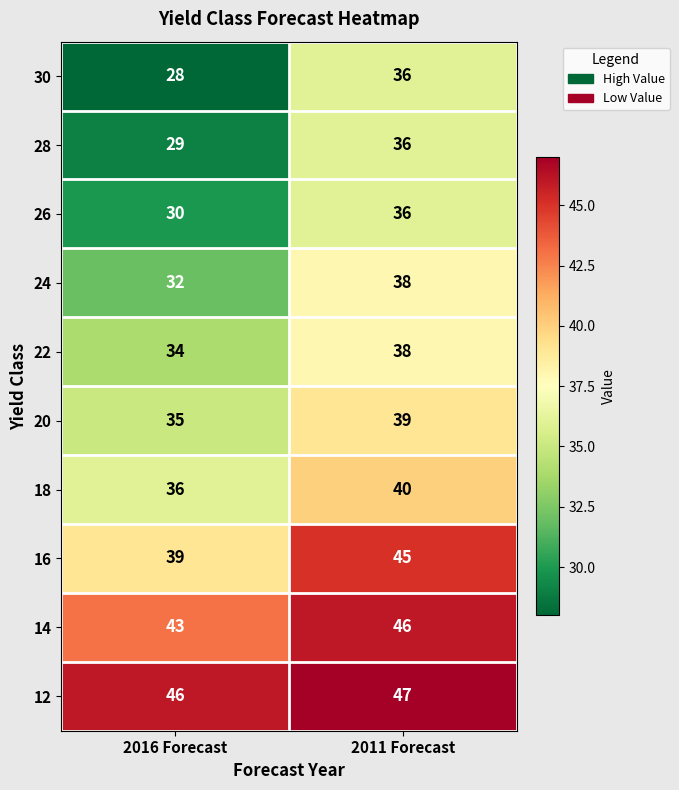

What is the difference between the 30 values at 2011 Forecast and 2016 Forecast?

8